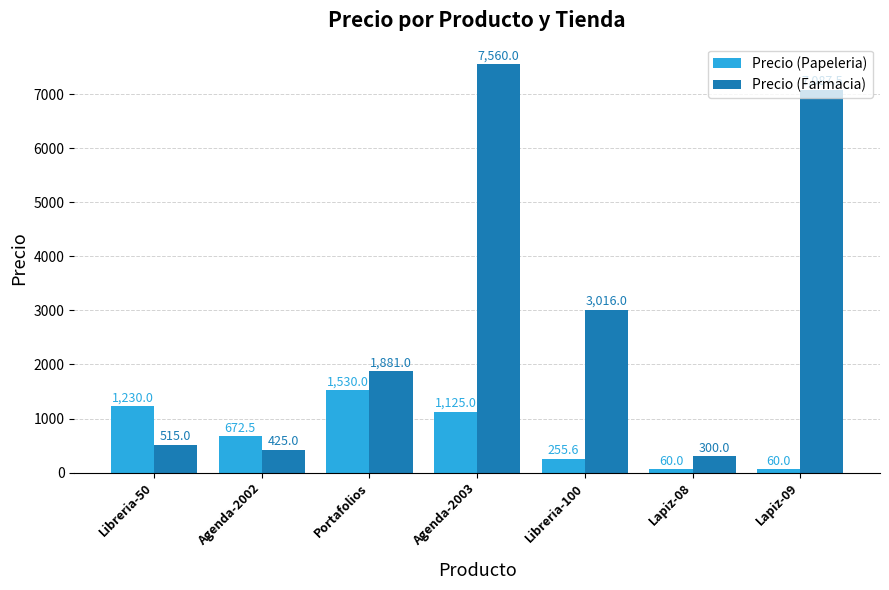

What is the minimum value for Precio (Papeleria)?

60.0